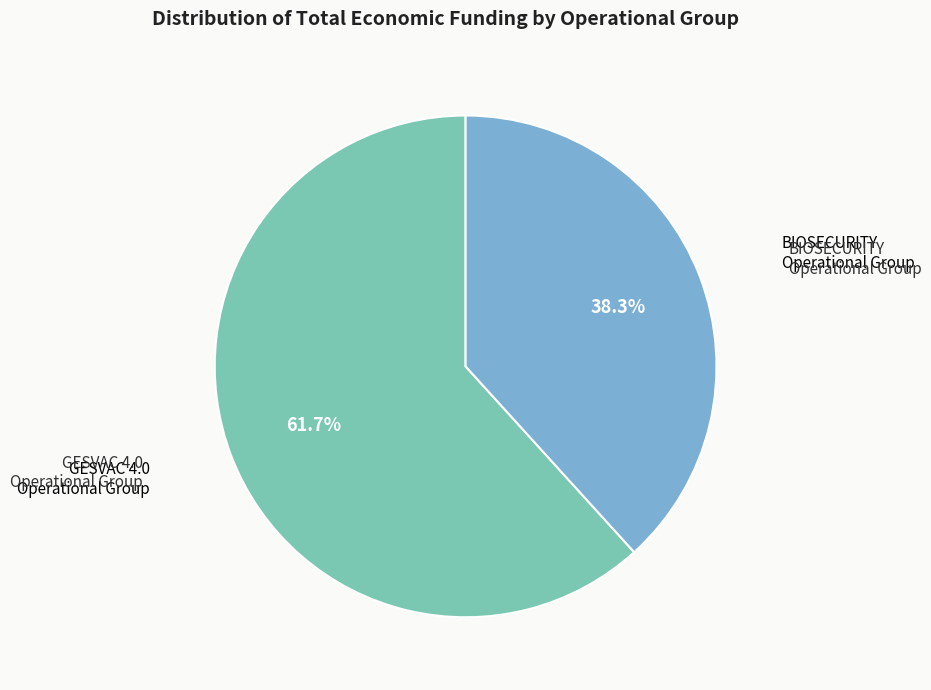

Does any single category account for the majority?

Yes